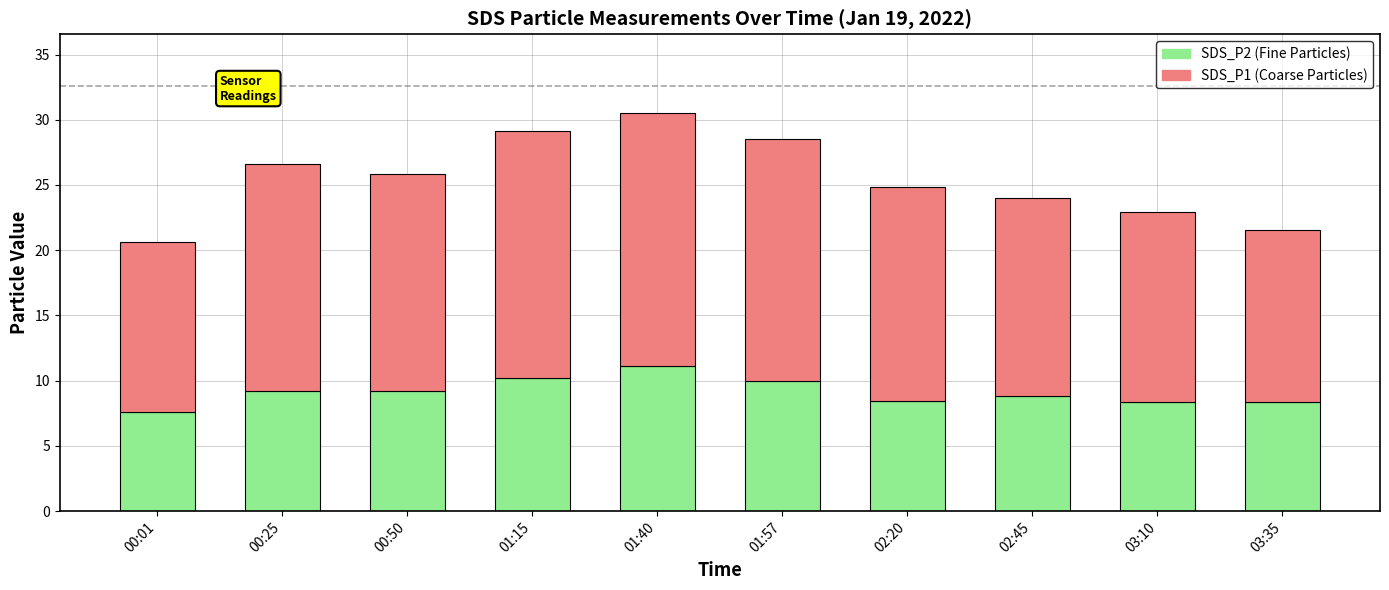

What is the total value across all series at 01:15?

29.1